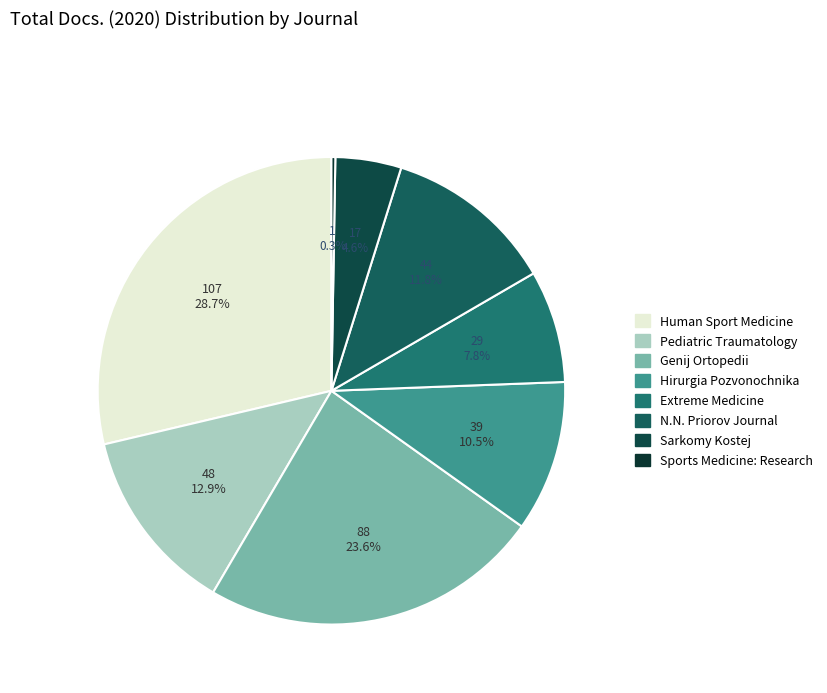

How many segments does this pie chart have?

8